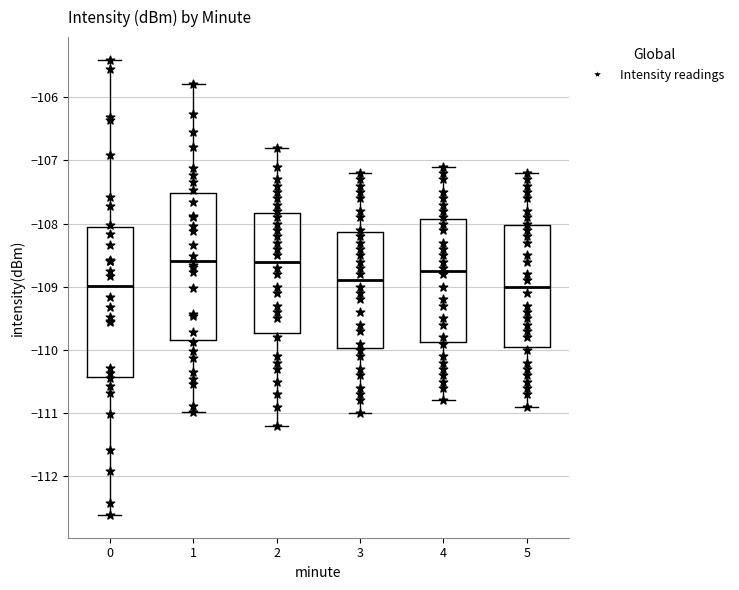

Reading left to right, transcribe this box plot: for each box, give where its median line is, the range the box spans, and where its two whiskers end, as read against the y-axis. The values are not printed on the chart, so give them approximately, as read against the axis.

0: median -109.0, box -110.4 to -108.1, whiskers -112.6 to -105.4
1: median -108.6, box -109.8 to -107.5, whiskers -111.0 to -105.8
2: median -108.6, box -109.7 to -107.8, whiskers -111.2 to -106.8
3: median -108.9, box -110.0 to -108.1, whiskers -111.0 to -107.2
4: median -108.7, box -109.9 to -107.9, whiskers -110.8 to -107.1
5: median -109.0, box -109.9 to -108.0, whiskers -110.9 to -107.2